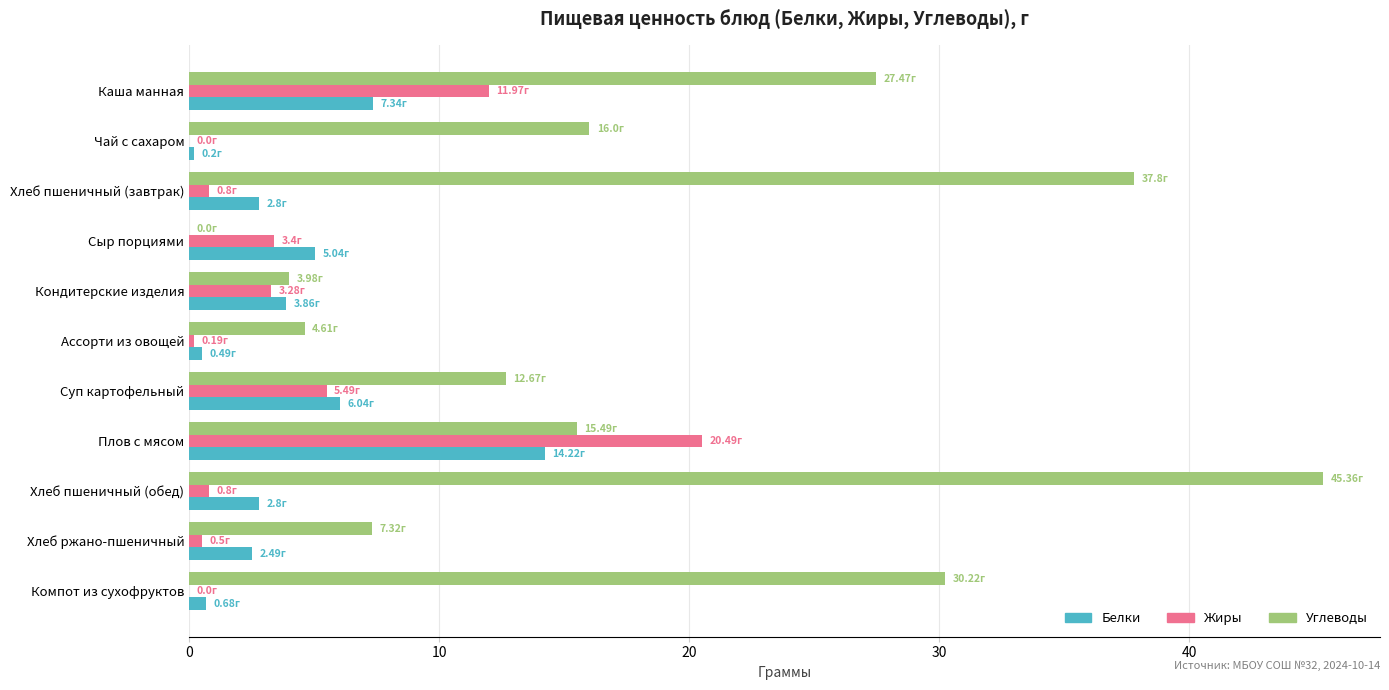

Which series has the largest total across all categories?

Углеводы